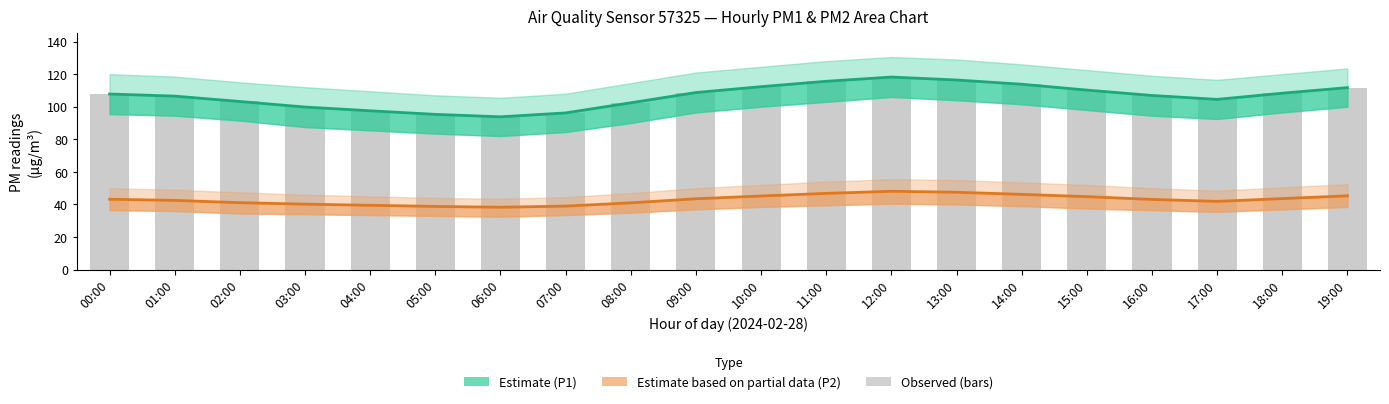

Which series has the largest total across all categories?

Estimate (P1)